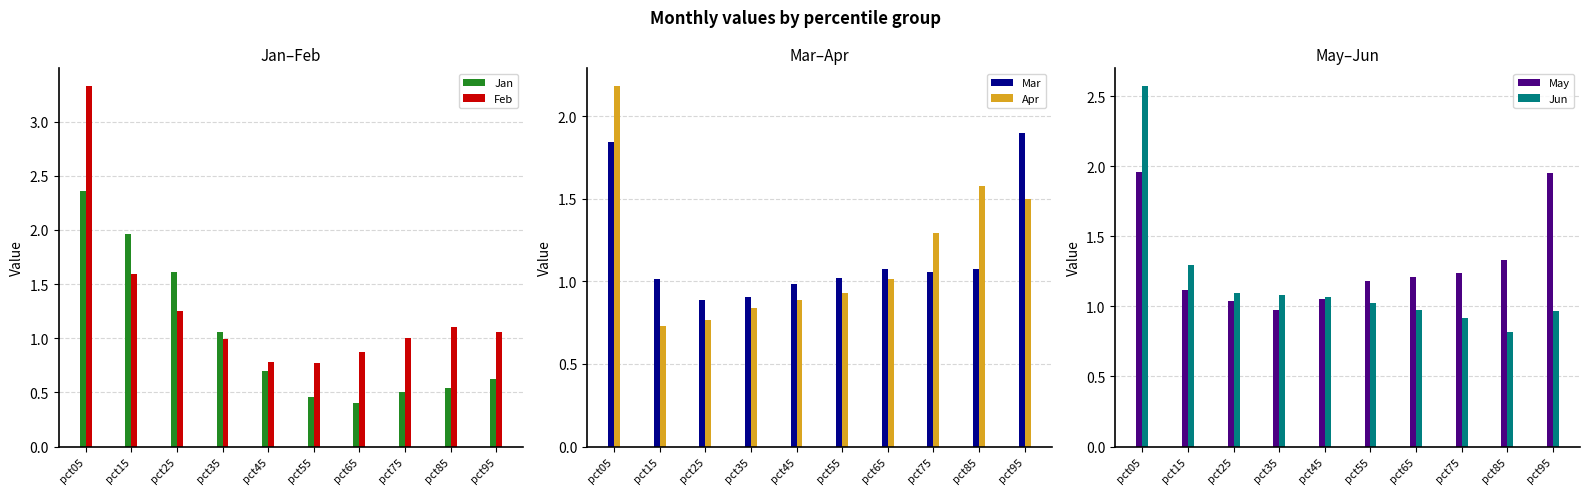

Reading right to left, list all the values displayed in this chart.

Jan: 0.6	0.5	0.5	0.4	0.5	0.7	1.1	1.6	2.0	2.4
Feb: 1.1	1.1	1.0	0.9	0.8	0.8	1.0	1.3	1.6	3.3
Mar: 1.9	1.1	1.1	1.1	1.0	1.0	0.9	0.9	1.0	1.8
Apr: 1.5	1.6	1.3	1.0	0.9	0.9	0.8	0.8	0.7	2.2
May: 2.0	1.3	1.2	1.2	1.2	1.1	1.0	1.0	1.1	2.0
Jun: 1.0	0.8	0.9	1.0	1.0	1.1	1.1	1.1	1.3	2.6